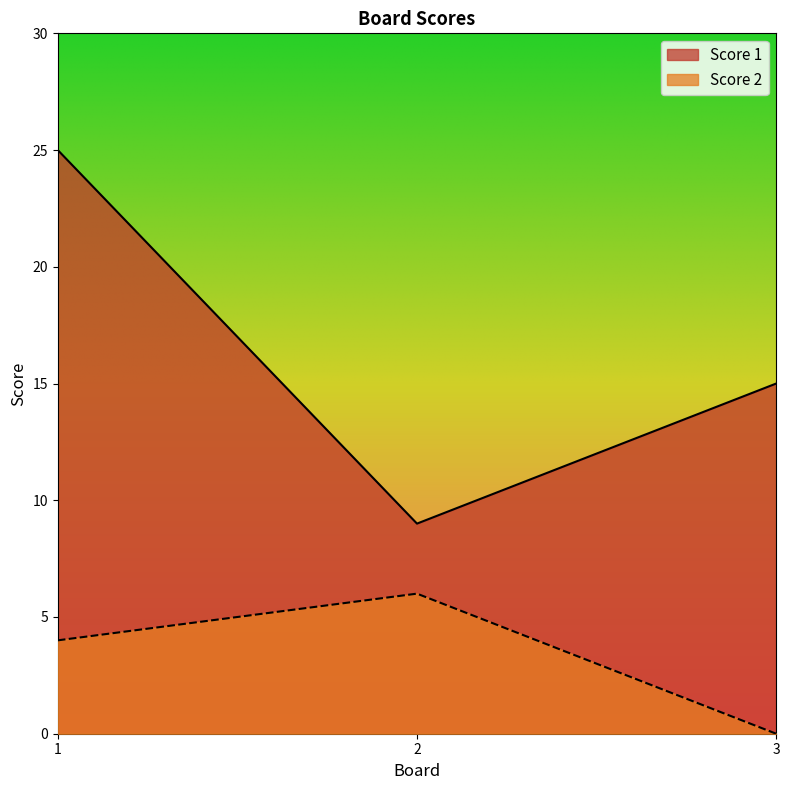

Where is Score 1 nearest to the value 17?

3